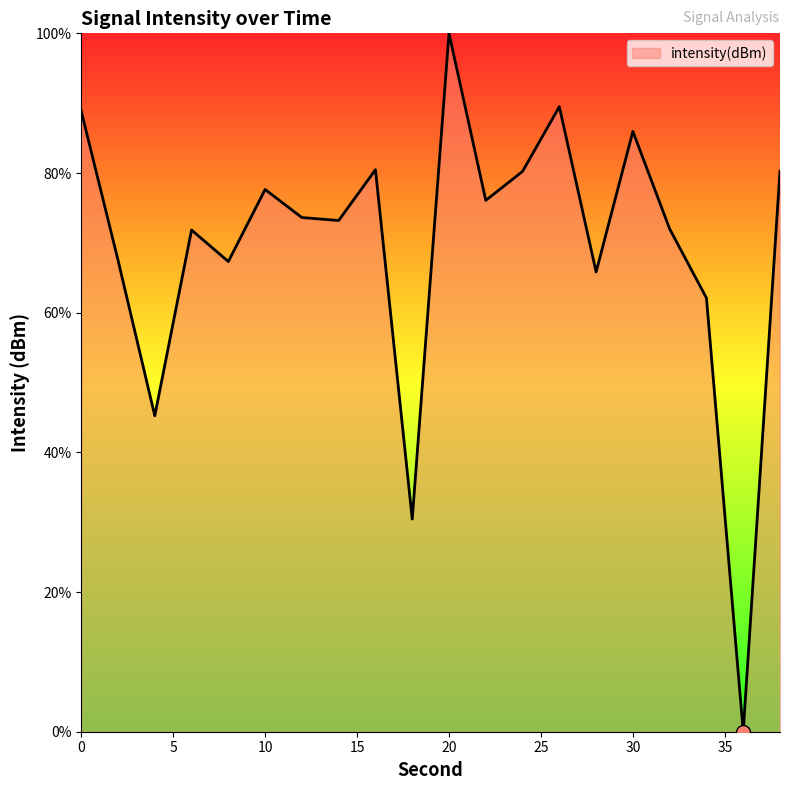

What is the difference between the maximum and minimum values?

100.0